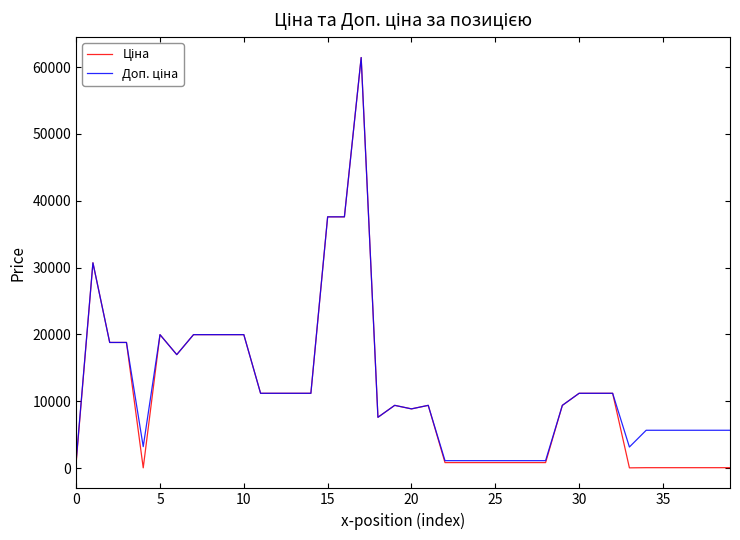

What is the label of the 13th point from the right?

27